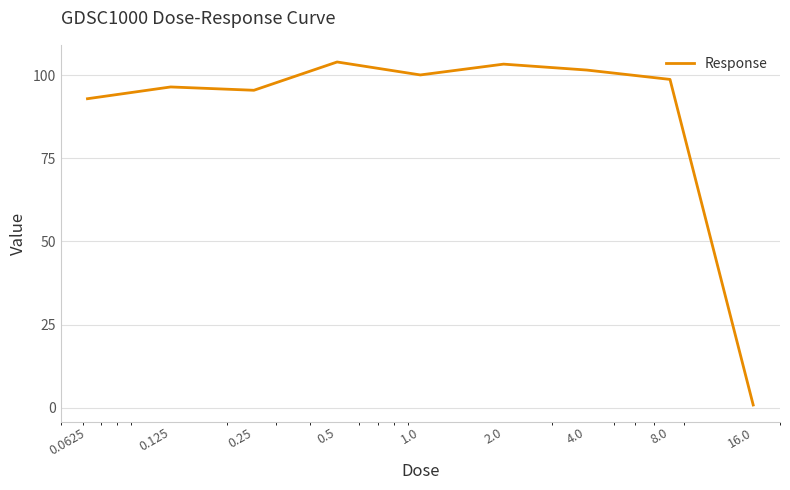

Count the number of data series in this chart.

1